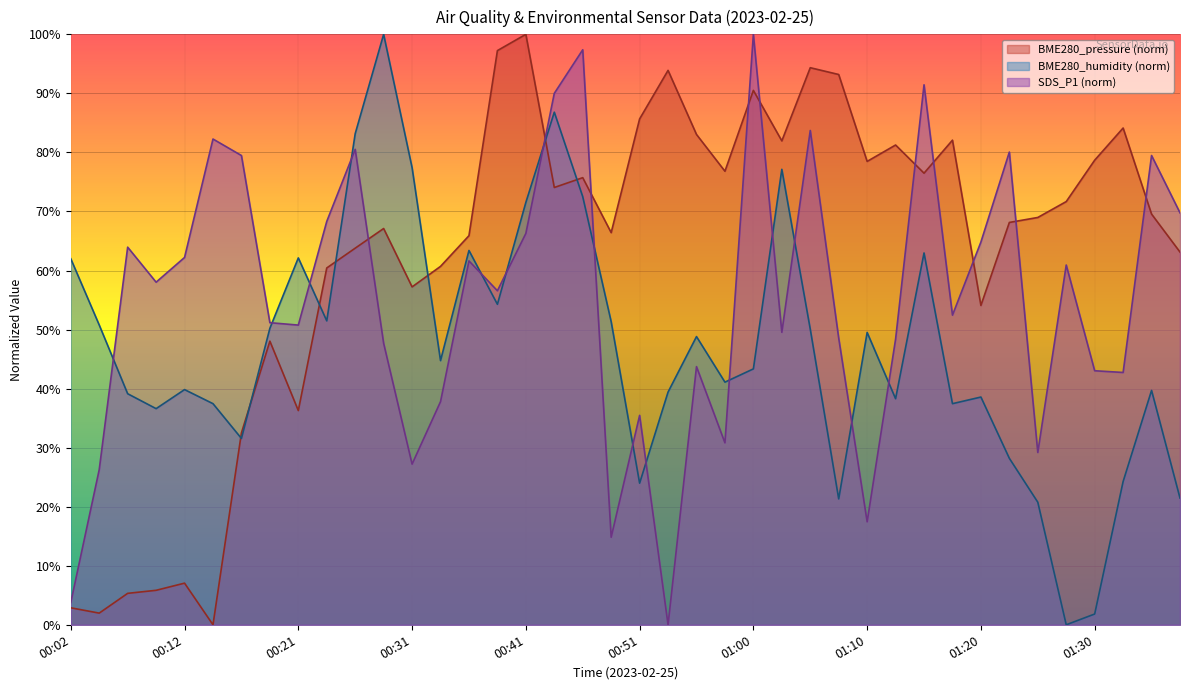

At which label does BME280_humidity reach its minimum?

01:27